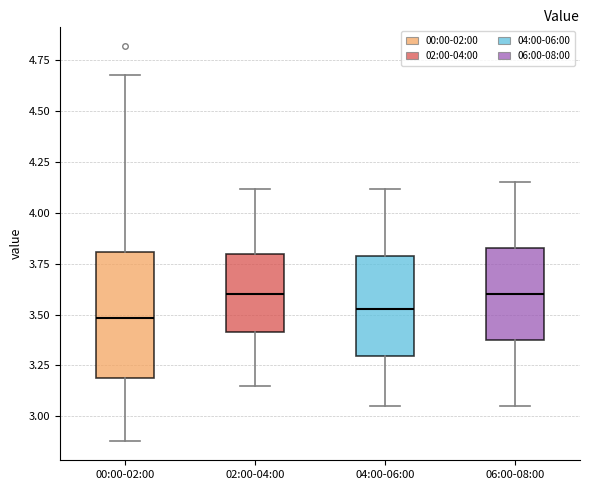

Reading left to right, transcribe this box plot: for each box, give where its median line is, the range the box spans, and where its two whiskers end, as read against the y-axis. The values are not printed on the chart, so give them approximately, as read against the axis.

00:00-02:00: median 3.50, box 3.20 to 3.80, whiskers 2.90 to 4.70
02:00-04:00: median 3.60, box 3.40 to 3.80, whiskers 3.15 to 4.10
04:00-06:00: median 3.55, box 3.30 to 3.80, whiskers 3.05 to 4.10
06:00-08:00: median 3.60, box 3.35 to 3.85, whiskers 3.05 to 4.15